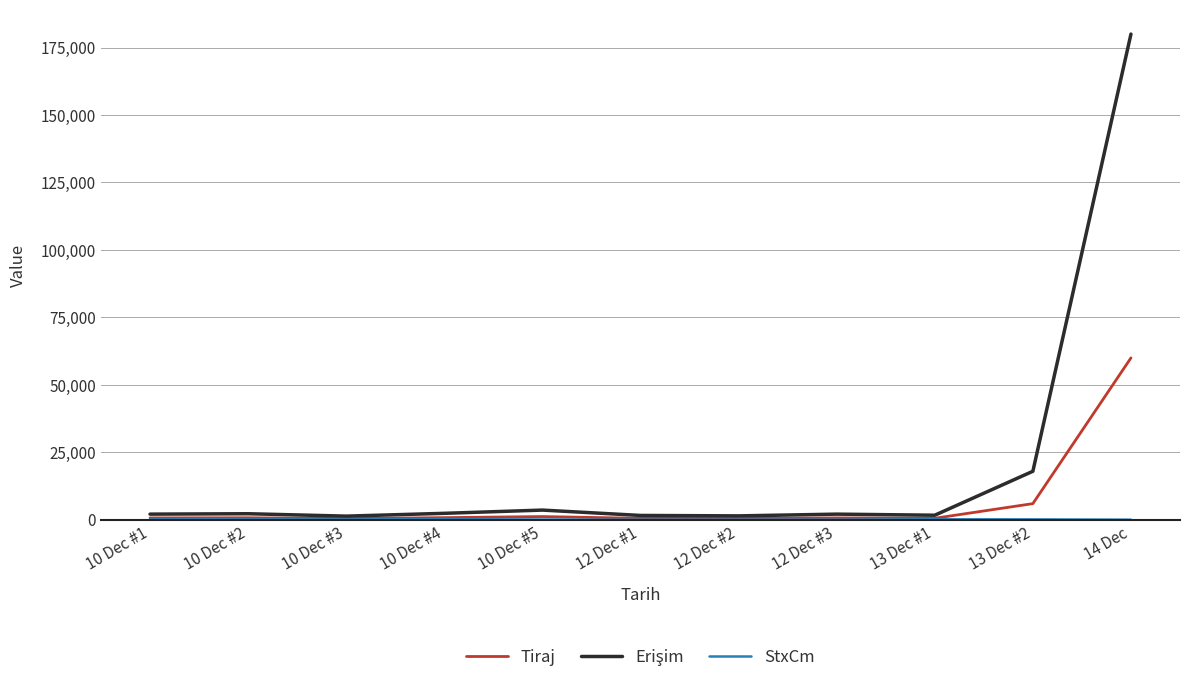

What is the greatest value displayed?

180000